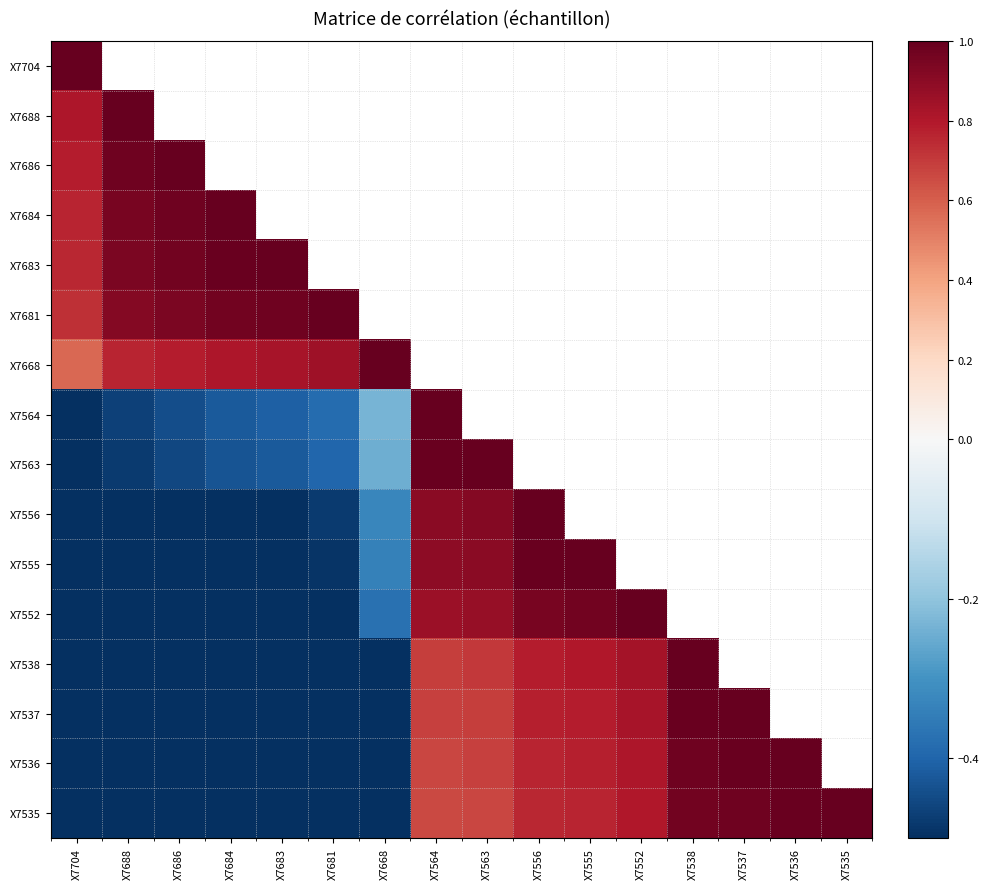

What is the maximum value for X7564?

1.0